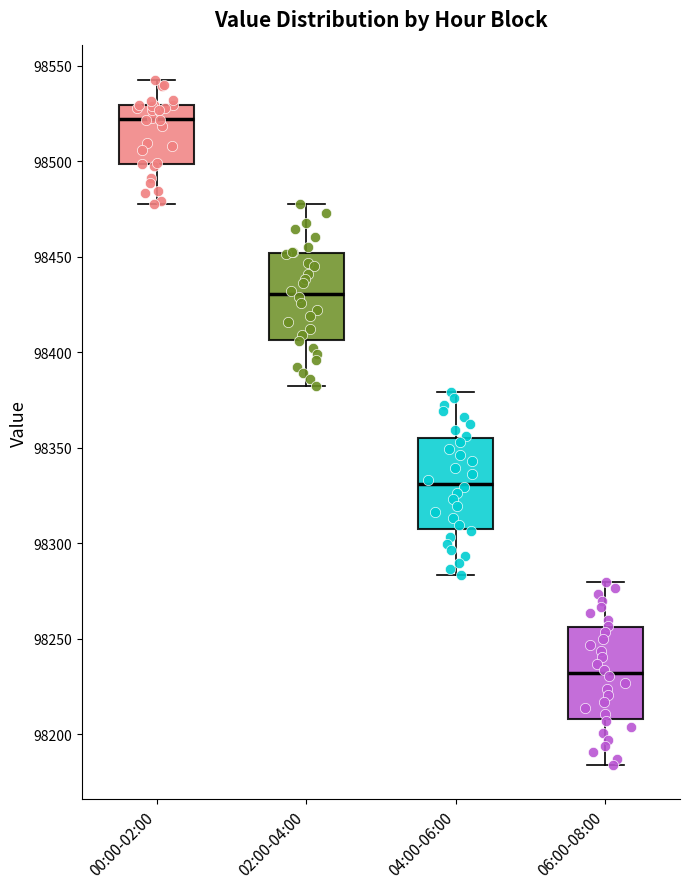

Which box has the lowest median line?

06:00-08:00